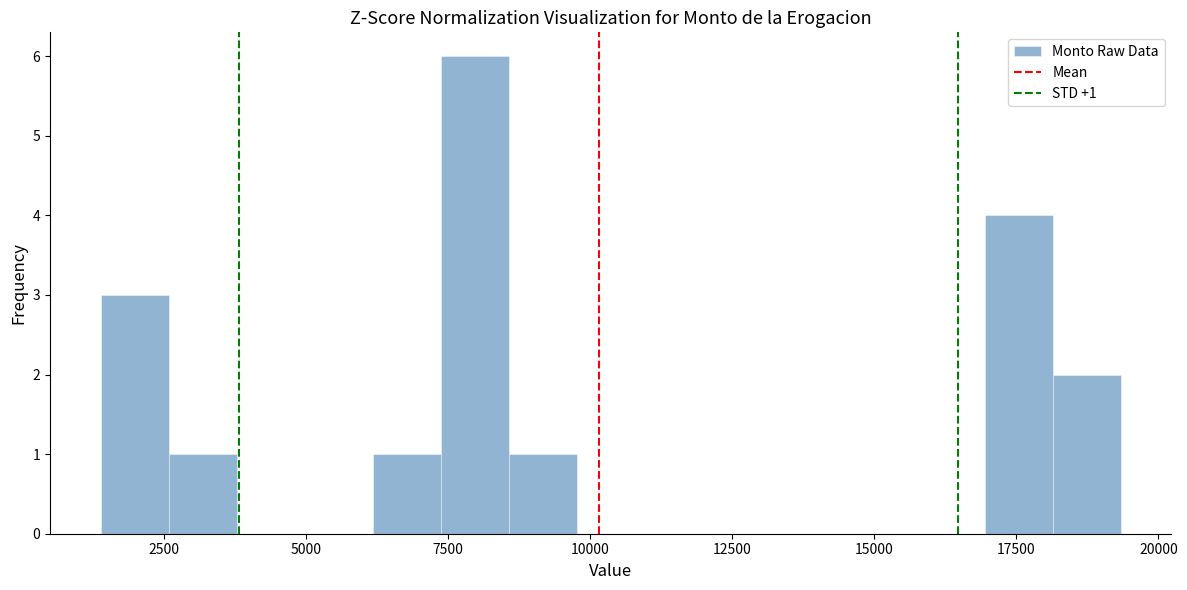

Read against the x-axis, roughly where is the centre of the tallest bar?

8000